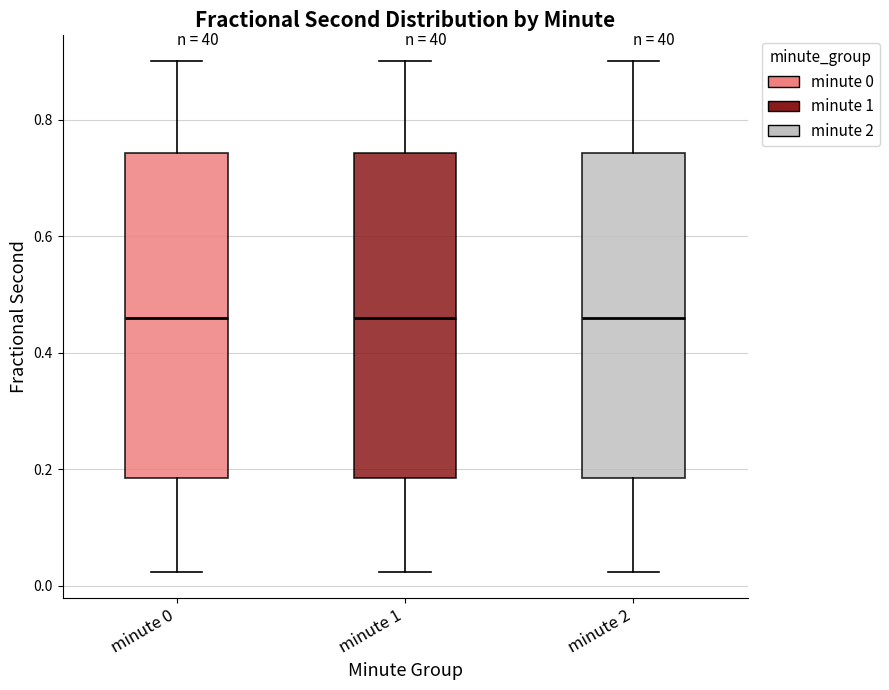

Where does the upper whisker of the box for minute 0 end on the y-axis? The values are not printed on the chart, so give them approximately, as read against the axis.

0.90